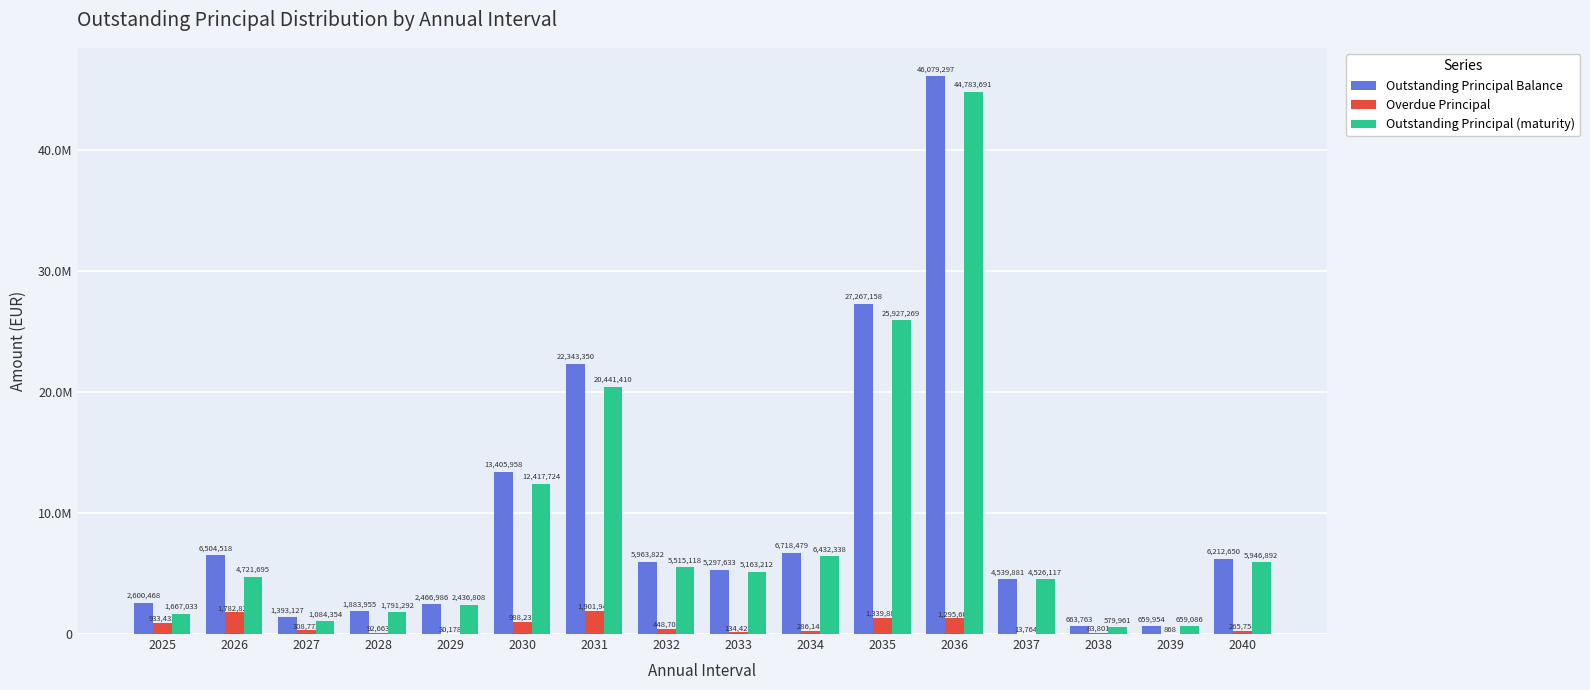

What is the value of the Outstanding Principal (maturity) bar at the 15th from the left?

659086.1